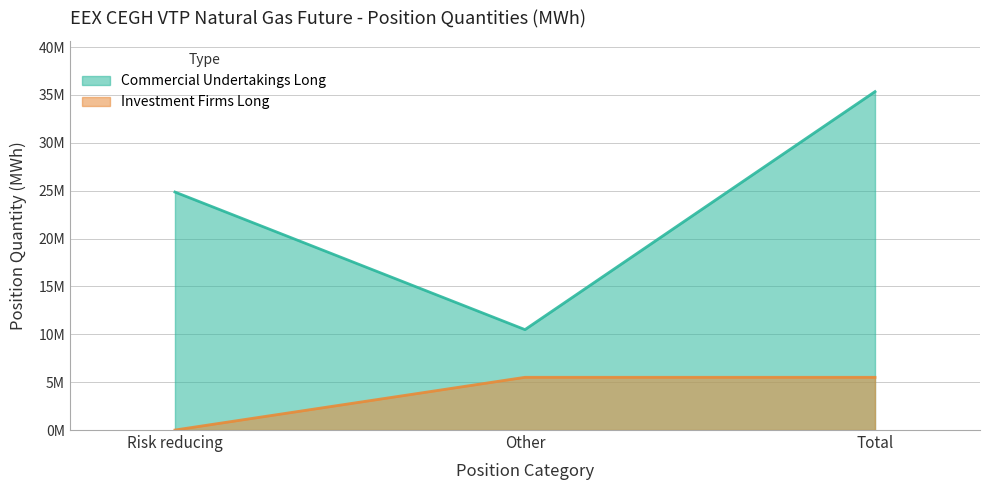

The value of Commercial Undertakings Long at Risk reducing is 43809744. True or false?

False